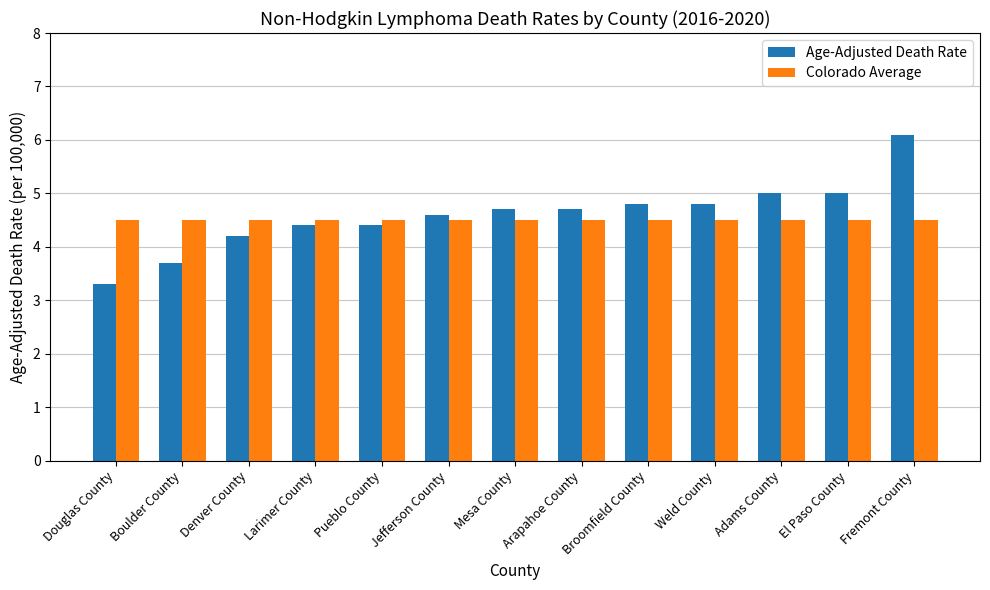

What are all the series names shown in the legend?

Age-Adjusted Death Rate, Colorado Average